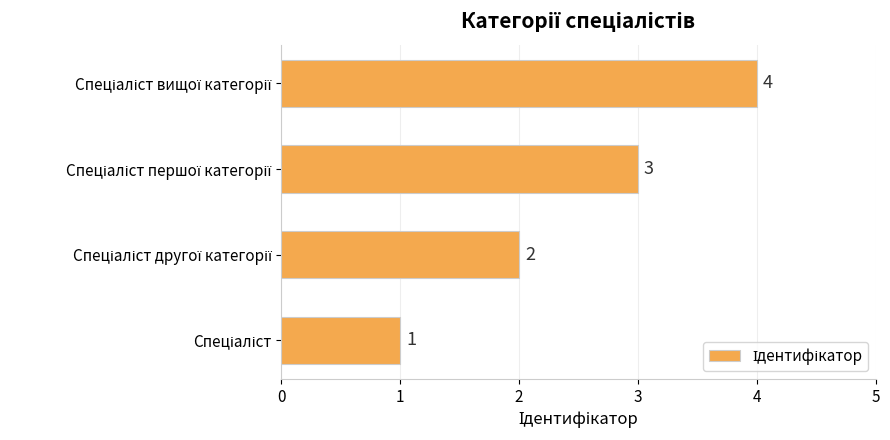

What is the minimum value shown in the chart?

1